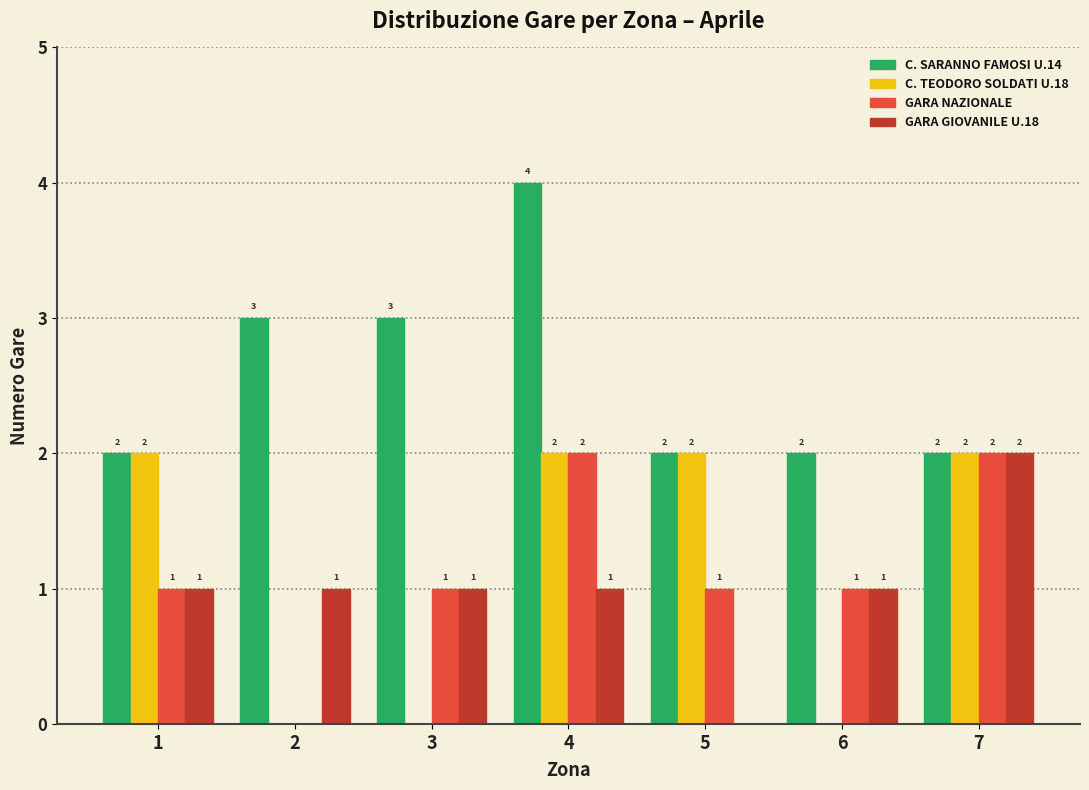

Reading left to right, what are all the values shown in this chart?

C. SARANNO FAMOSI U.14: 1=2	2=3	3=3	4=4	5=2	6=2	7=2
C. TEODORO SOLDATI U.18: 1=2	2=0	3=0	4=2	5=2	6=0	7=2
GARA NAZIONALE: 1=1	2=0	3=1	4=2	5=1	6=1	7=2
GARA GIOVANILE U.18: 1=1	2=1	3=1	4=1	5=0	6=1	7=2